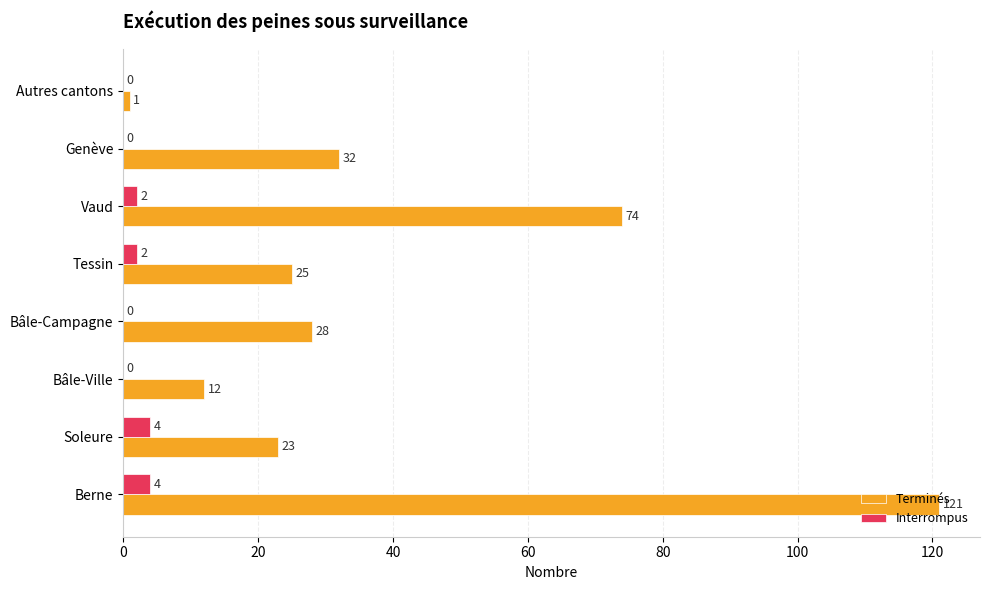

What is the sum of all Interrompus values?

12